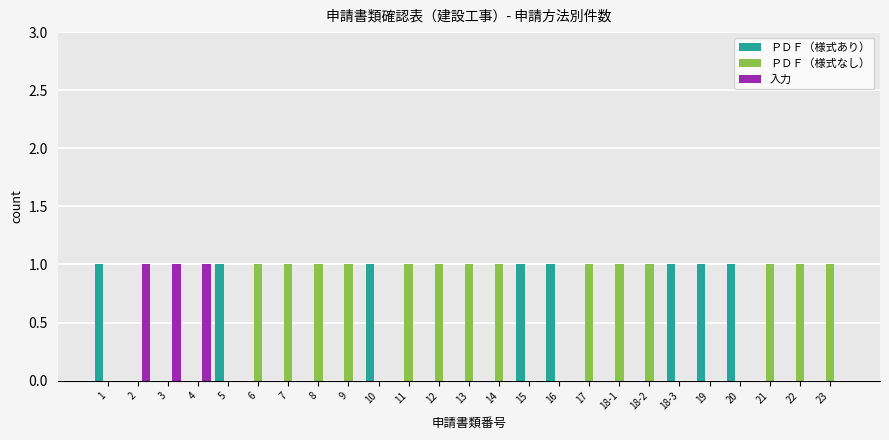

The value of 入力 at 6 is 0. True or false?

True